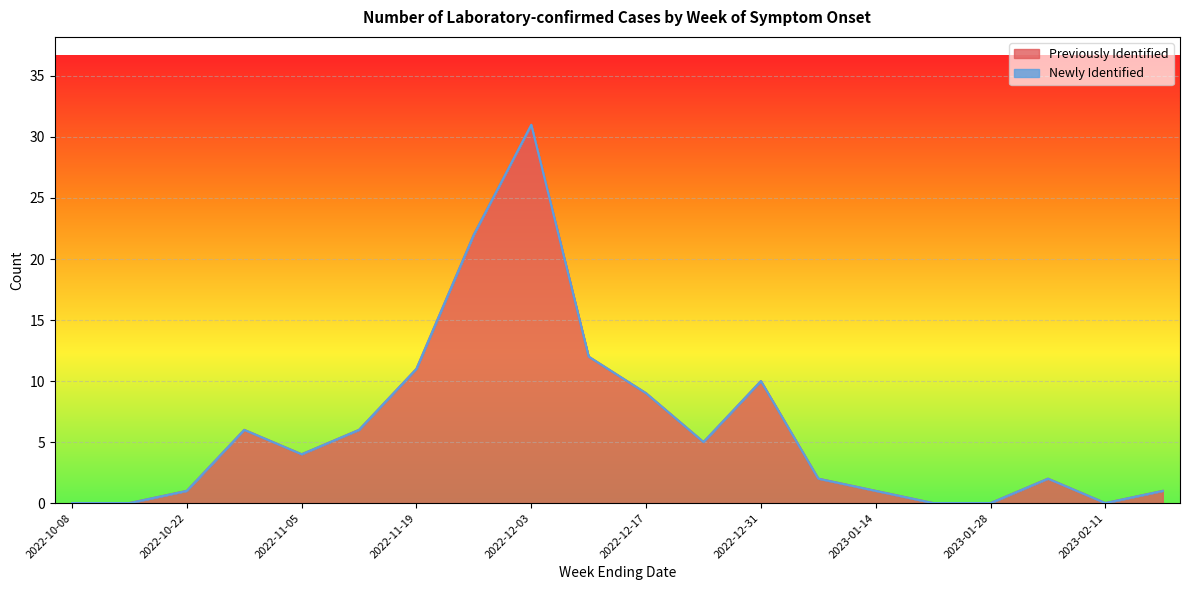

What is the change in value from 2022-12-10 to 2022-12-24?

-7